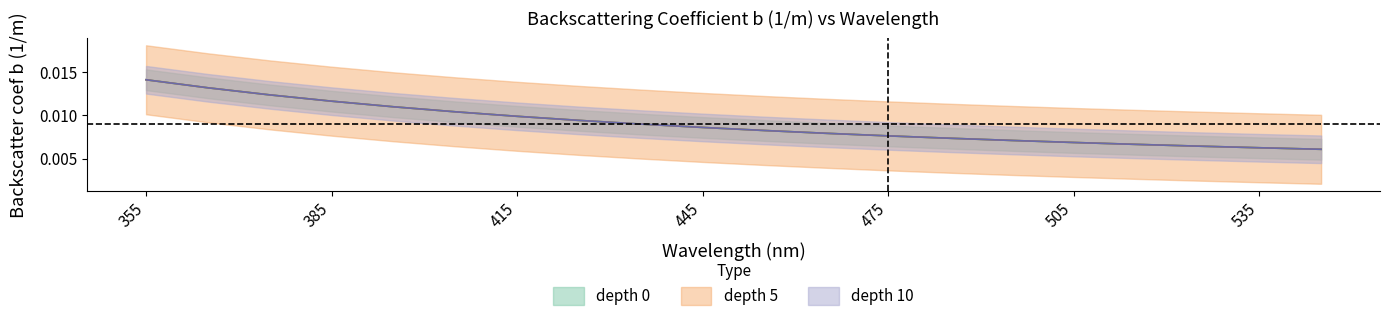

Which category has the highest value in the depth 0 series?

355